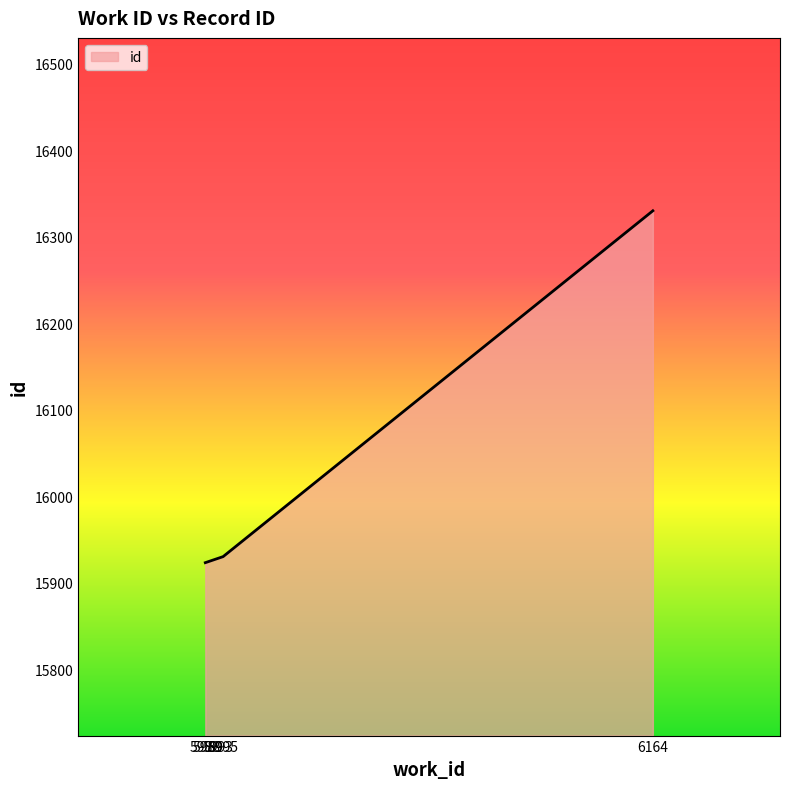

What is the greatest value displayed?

16330